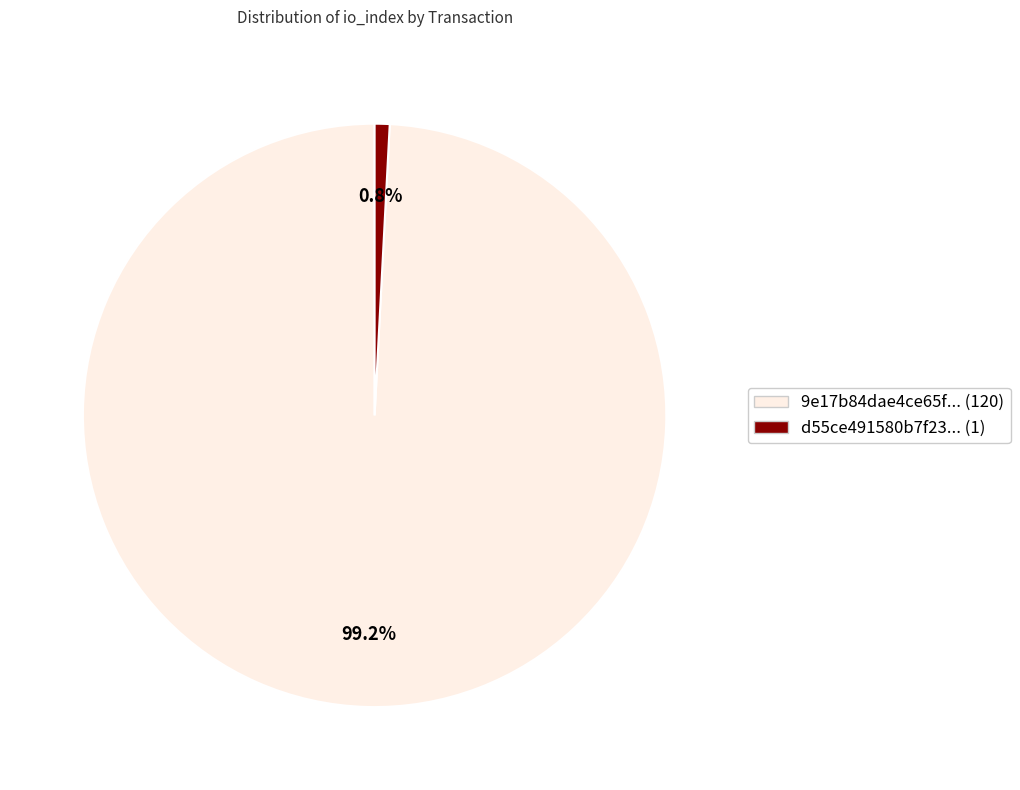

Between d55ce491580b7f23... (1) and 9e17b84dae4ce65f... (120), which is larger?

9e17b84dae4ce65f... (120)